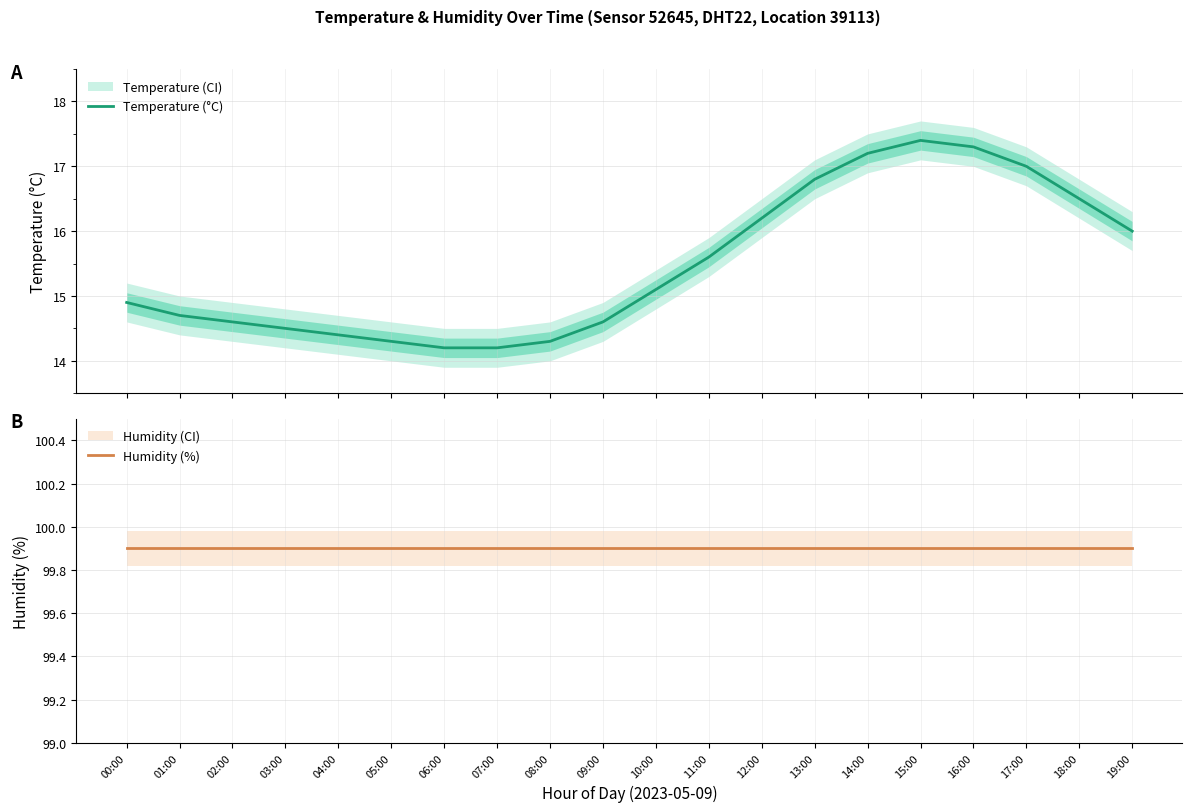

At 00:00, list the series in order from smallest to largest.

Temperature (°C), Humidity (%)